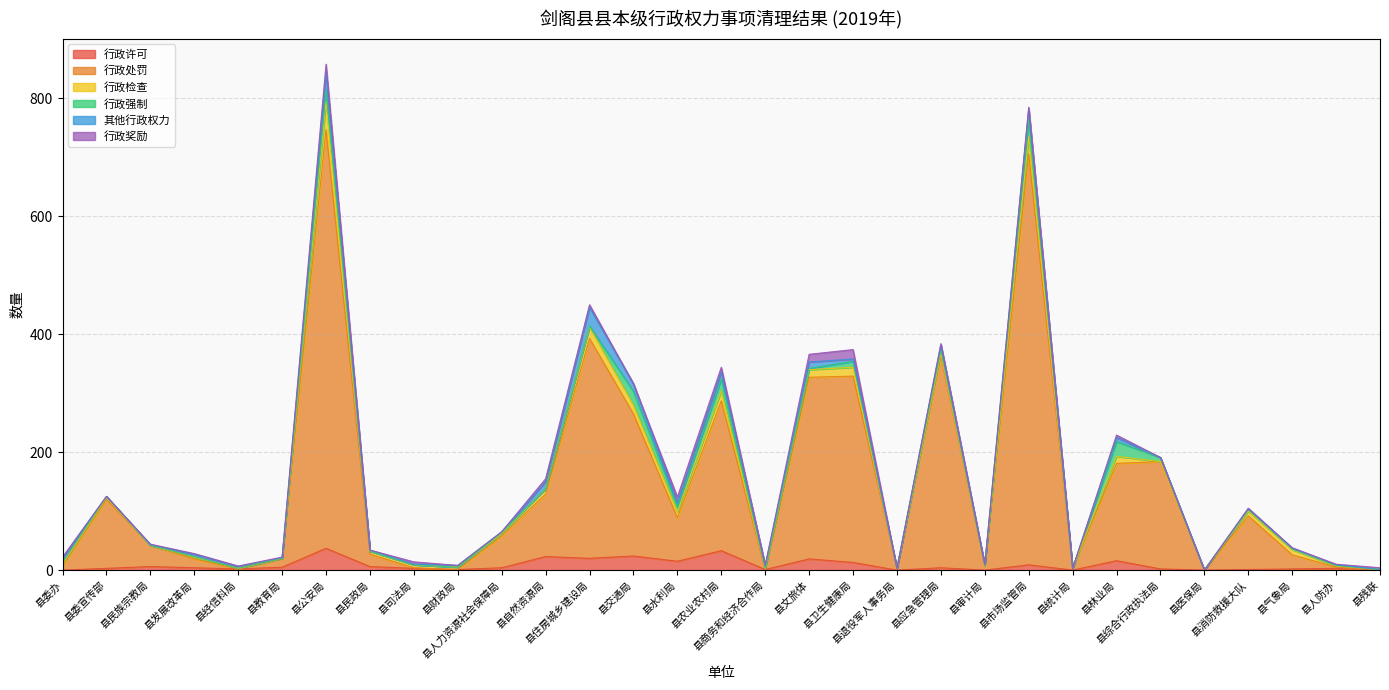

Reading right to left, list all the values displayed in this chart.

行政许可: 县残联=0	县人防办=3	县气象局=2	县消防救援大队=1	县医保局=0	县综合行政执法局=2	县林业局=16	县统计局=0	县市场监管局=9	县审计局=0	县应急管理局=4	县退役军人事务局=0	县卫生健康局=13	县文旅体=19	县商务和经济合作局=1	县农业农村局=33	县水利局=15	县交通局=24	县住房城乡建设局=20	县自然资源局=23	县人力资源社会保障局=4	县财政局=1	县司法局=3	县民政局=6	县公安局=37	县教育局=5	县经信科局=2	县发展改革局=4	县民族宗教局=6	县委宣传部=3	县委办=0
行政处罚: 县残联=0	县人防办=2	县气象局=24	县消防救援大队=91	县医保局=0	县综合行政执法局=182	县林业局=165	县统计局=3	县市场监管局=697	县审计局=7	县应急管理局=359	县退役军人事务局=3	县卫生健康局=316	县文旅体=308	县商务和经济合作局=0	县农业农村局=254	县水利局=74	县交通局=241	县住房城乡建设局=373	县自然资源局=106	县人力资源社会保障局=54	县财政局=0	县司法局=1	县民政局=21	县公安局=710	县教育局=14	县经信科局=0	县发展改革局=15	县民族宗教局=36	县委宣传部=117	县委办=7
行政检查: 县残联=1	县人防办=2	县气象局=9	县消防救援大队=8	县医保局=0	县综合行政执法局=0	县林业局=12	县统计局=0	县市场监管局=29	县审计局=0	县应急管理局=5	县退役军人事务局=0	县卫生健康局=15	县文旅体=13	县商务和经济合作局=2	县农业农村局=17	县水利局=10	县交通局=15	县住房城乡建设局=19	县自然资源局=9	县人力资源社会保障局=4	县财政局=4	县司法局=5	县民政局=5	县公安局=47	县教育局=1	县经信科局=1	县发展改革局=3	县民族宗教局=0	县委宣传部=3	县委办=3
行政强制: 县残联=0	县人防办=1	县气象局=1	县消防救援大队=3	县医保局=0	县综合行政执法局=7	县林业局=25	县统计局=0	县市场监管局=31	县审计局=1	县应急管理局=6	县退役军人事务局=0	县卫生健康局=10	县文旅体=2	县商务和经济合作局=0	县农业农村局=20	县水利局=9	县交通局=23	县住房城乡建设局=2	县自然资源局=0	县人力资源社会保障局=2	县财政局=0	县司法局=0	县民政局=0	县公安局=21	县教育局=0	县经信科局=0	县发展改革局=1	县民族宗教局=0	县委宣传部=2	县委办=3
其他行政权力: 县残联=0	县人防办=1	县气象局=1	县消防救援大队=1	县医保局=0	县综合行政执法局=0	县林业局=7	县统计局=0	县市场监管局=16	县审计局=1	县应急管理局=8	县退役军人事务局=0	县卫生健康局=4	县文旅体=11	县商务和经济合作局=5	县农业农村局=12	县水利局=6	县交通局=13	县住房城乡建设局=32	县自然资源局=12	县人力资源社会保障局=1	县财政局=3	县司法局=1	县民政局=2	县公安局=29	县教育局=1	县经信科局=3	县发展改革局=4	县民族宗教局=1	县委宣传部=0	县委办=8
行政奖励: 县残联=3	县人防办=1	县气象局=1	县消防救援大队=1	县医保局=0	县综合行政执法局=0	县林业局=4	县统计局=0	县市场监管局=3	县审计局=0	县应急管理局=2	县退役军人事务局=0	县卫生健康局=16	县文旅体=13	县商务和经济合作局=0	县农业农村局=8	县水利局=10	县交通局=0	县住房城乡建设局=4	县自然资源局=5	县人力资源社会保障局=0	县财政局=0	县司法局=4	县民政局=0	县公安局=14	县教育局=1	县经信科局=1	县发展改革局=1	县民族宗教局=1	县委宣传部=0	县委办=1